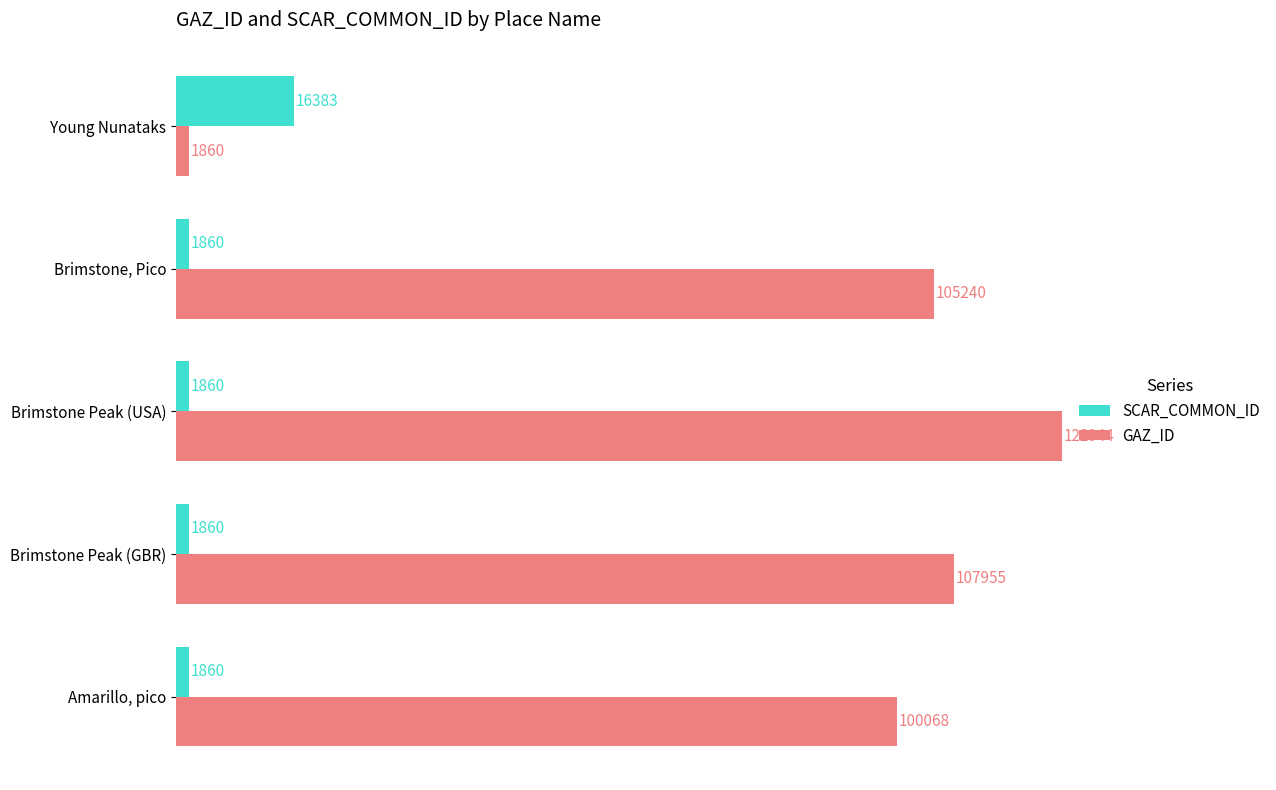

What is the approximate value of GAZ_ID at Brimstone, Pico?

105240